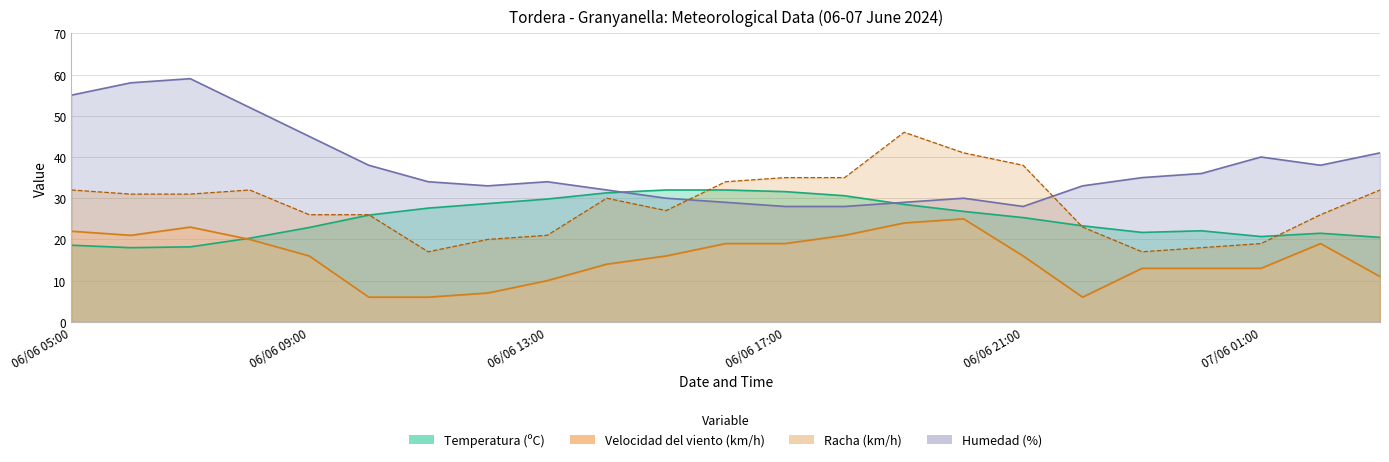

What is the highest value of the Velocidad del viento (km/h) series?

25.0